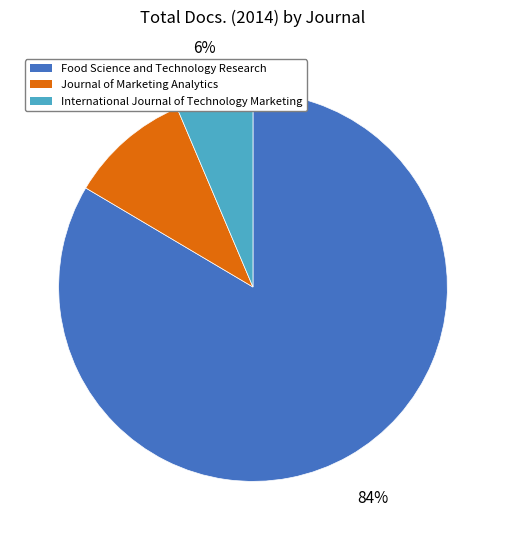

Which slice represents more than half of the pie?

Food Science and Technology Research